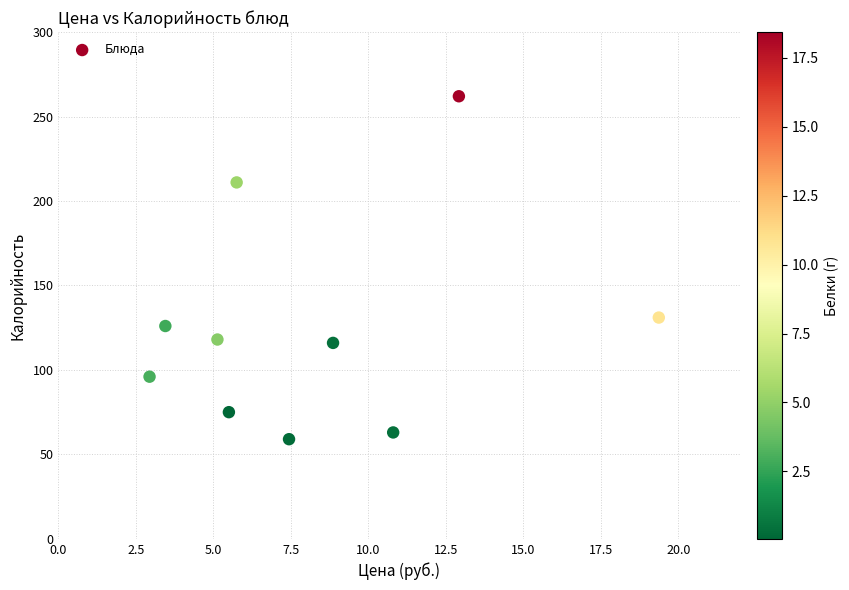

What Y value in the scatter plot is closest to 160?

131